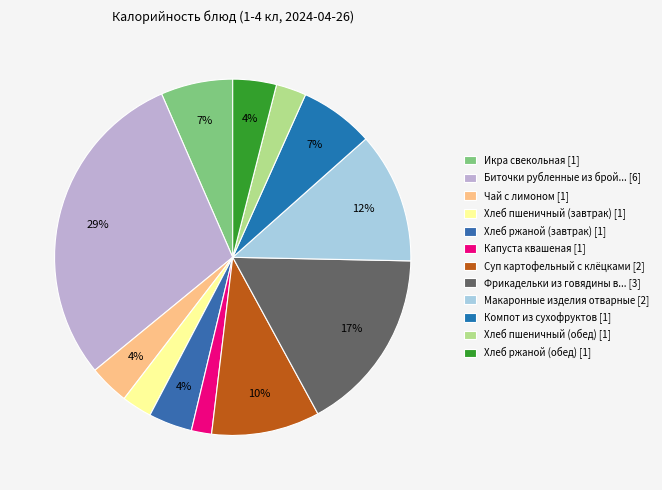

How many segments does this pie chart have?

12